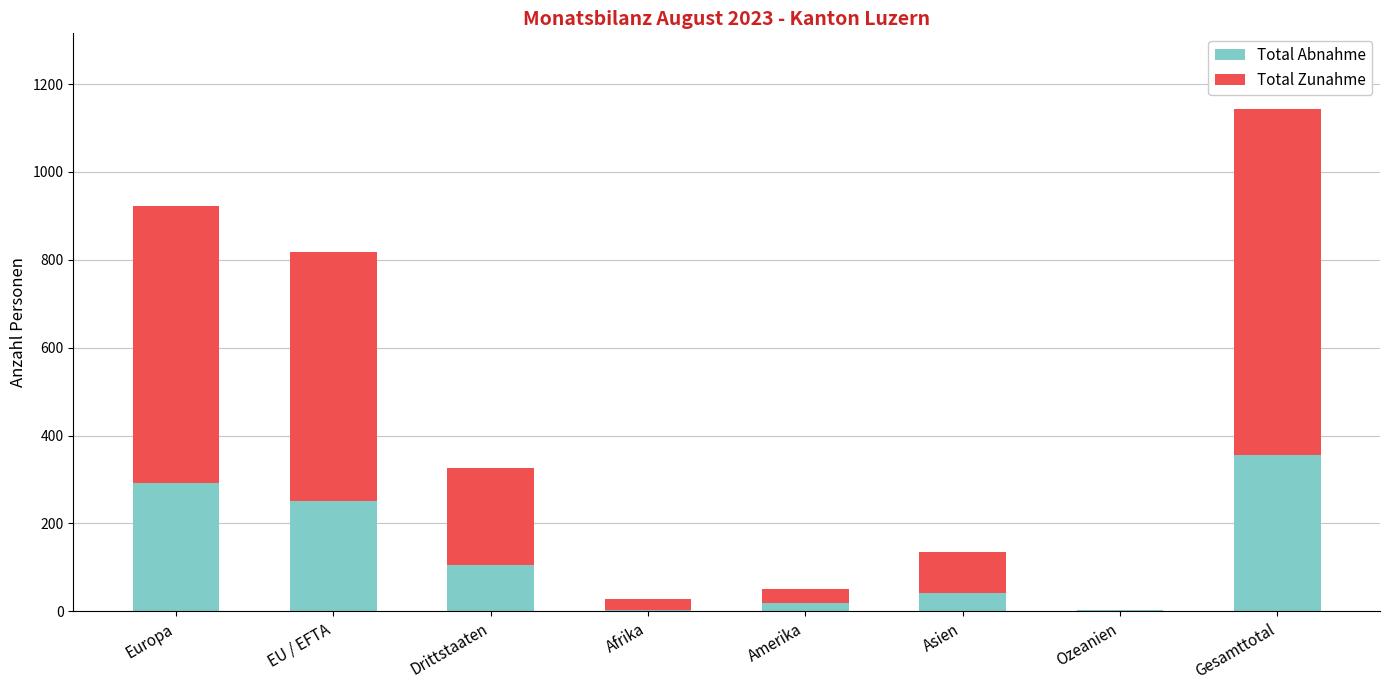

Where is Total Abnahme nearest to the value 179?

EU / EFTA